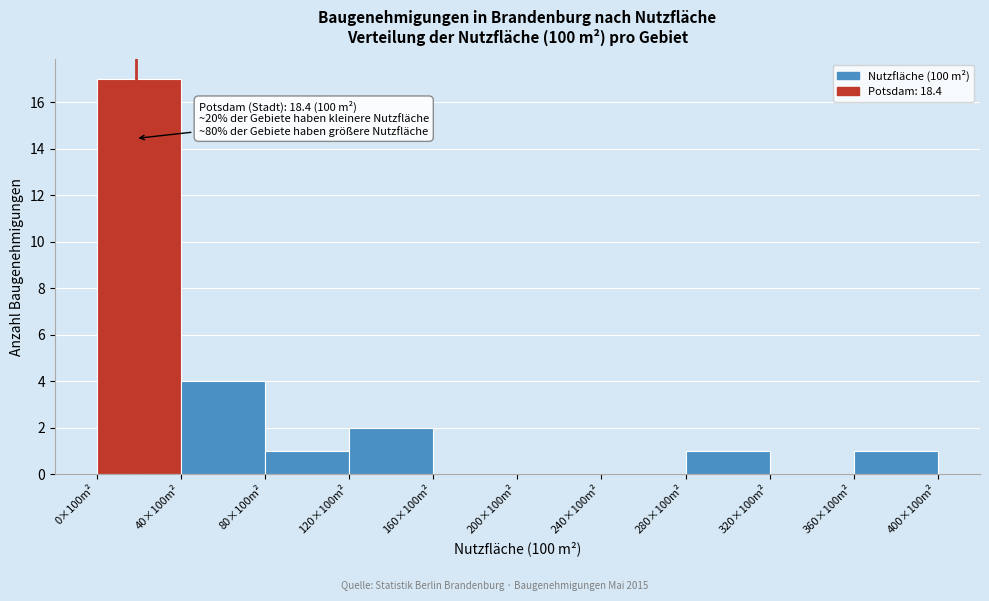

Reading right to left, extract all data points from this chart.

360×100m²=1	320×100m²=0	280×100m²=1	240×100m²=0	200×100m²=0	160×100m²=0	120×100m²=2	80×100m²=1	40×100m²=4	0×100m²=17